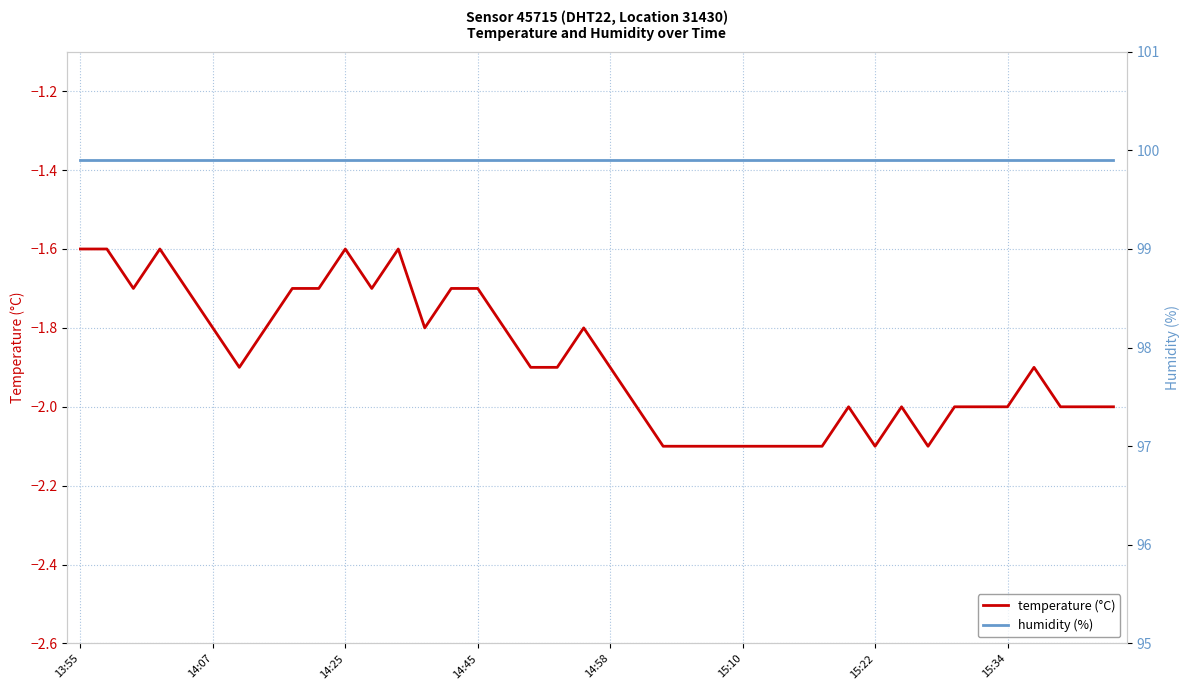

What position from the right is 12?

28